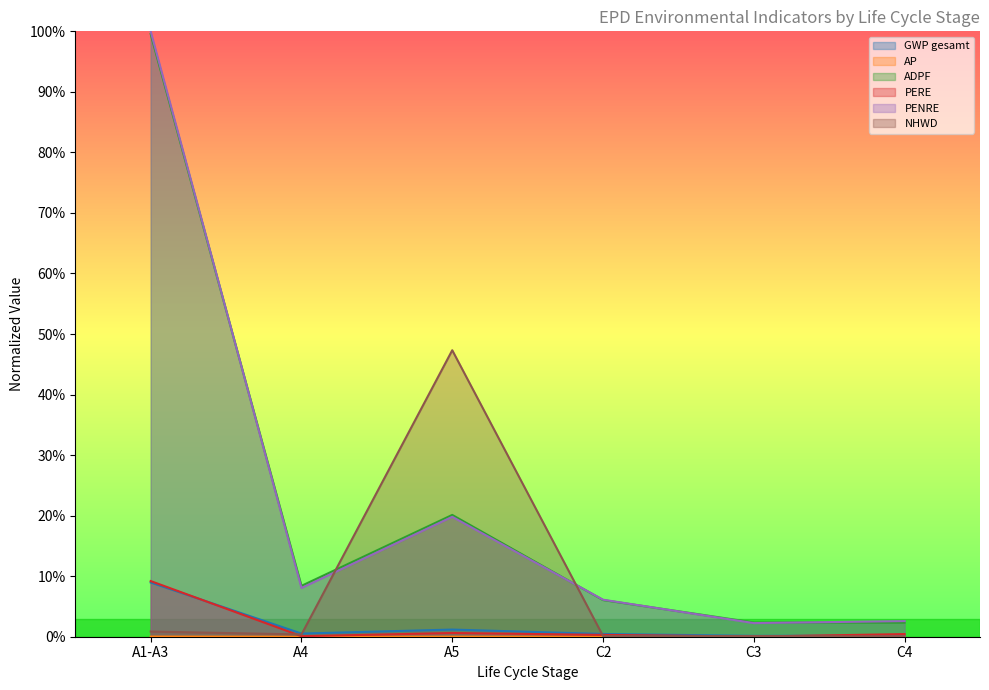

Does the chart display data point markers on the line(s)?

No